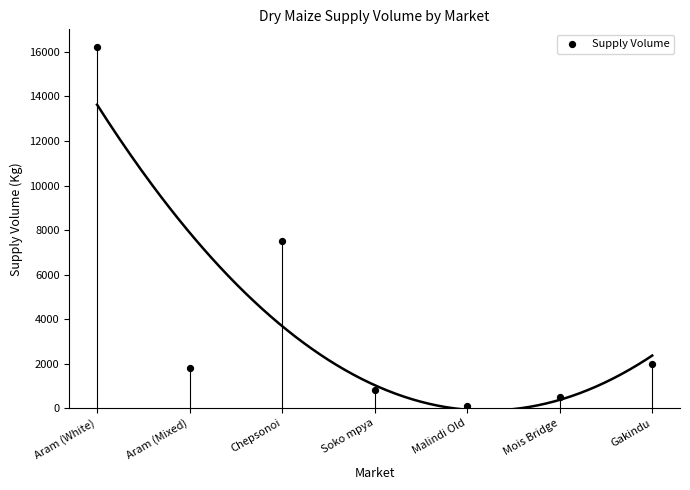

What is the average Y value?

4129